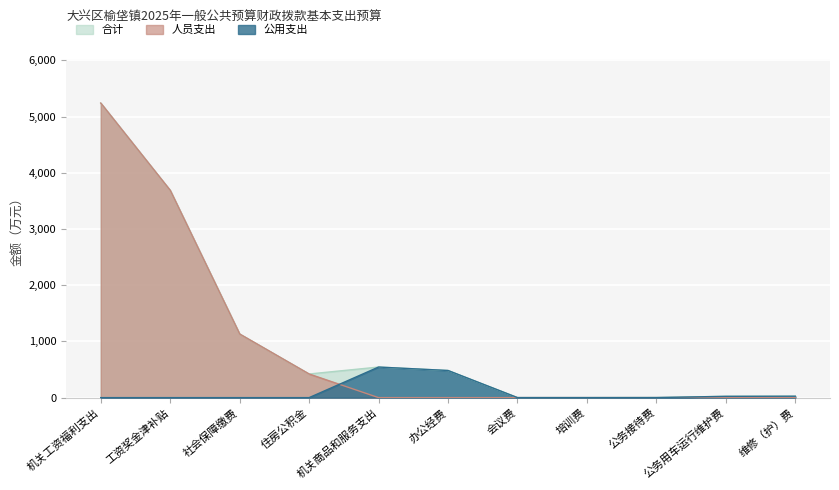

Is it true that 公用支出 equals 299.8 at 机关商品和服务支出?

False